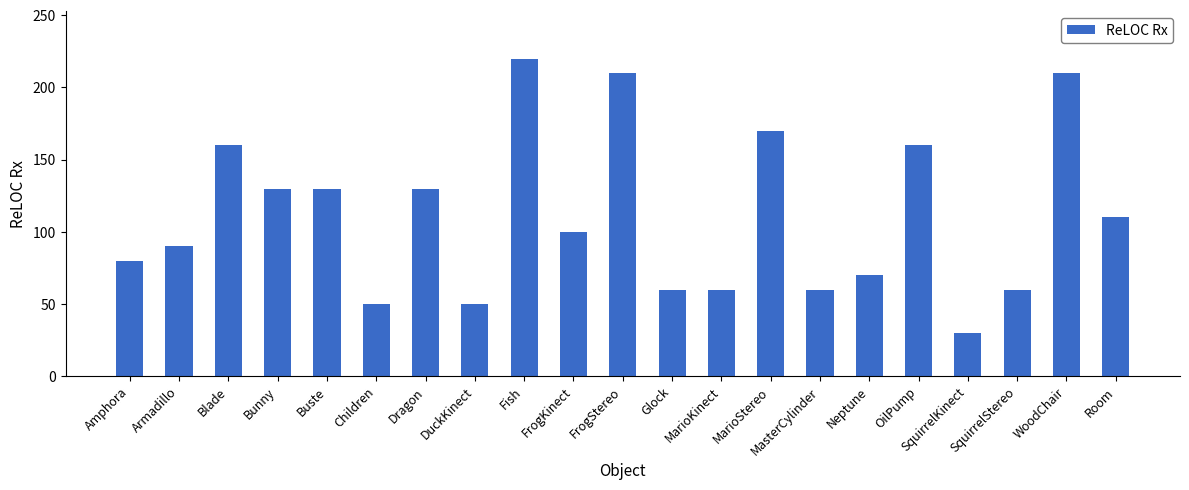

How many categories are shown in the chart?

21